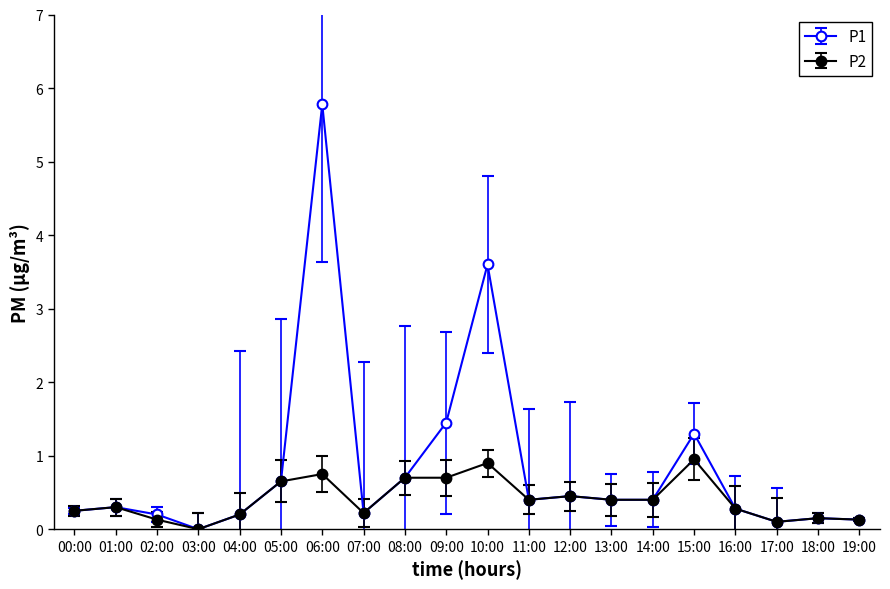

Which label corresponds to the largest value in the chart?

06:00